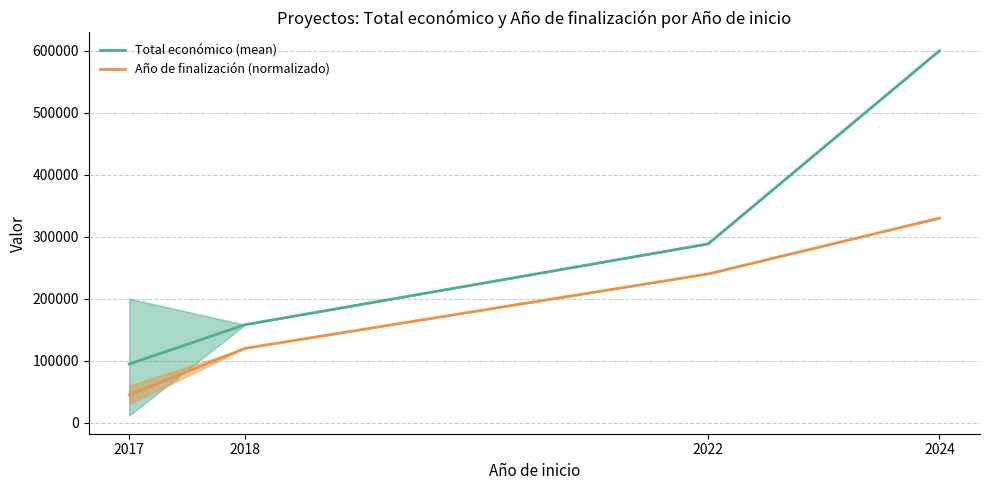

True or false: Año de finalización (normalizado) has more than 0 interior local peaks.

False